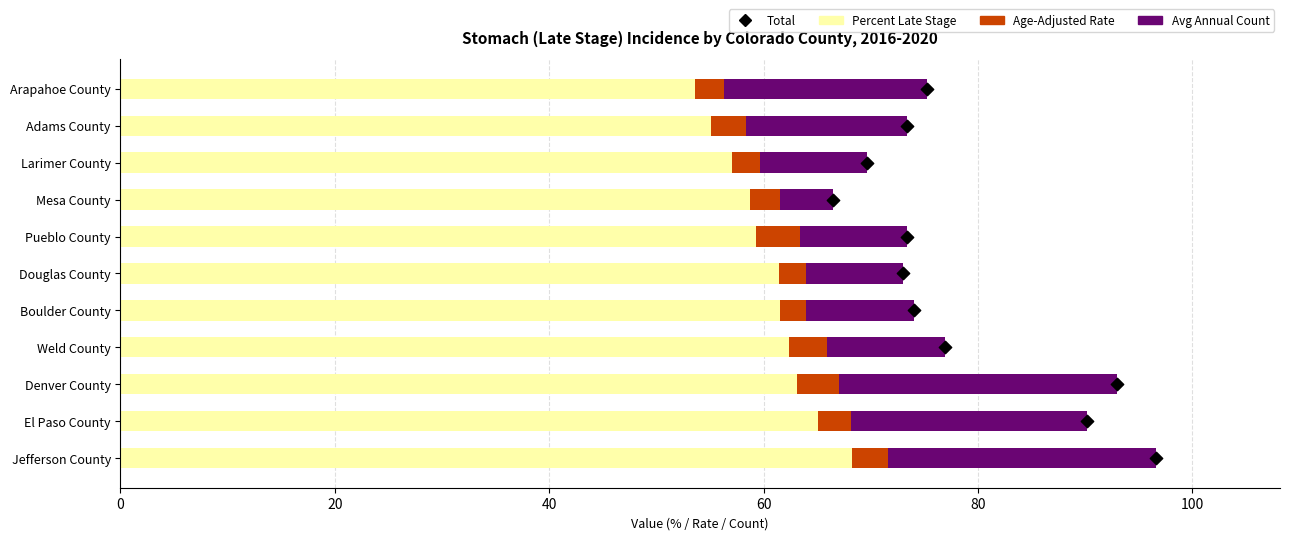

What are all the series names shown in the legend?

Percent Late Stage, Age-Adjusted Rate, Avg Annual Count, Total